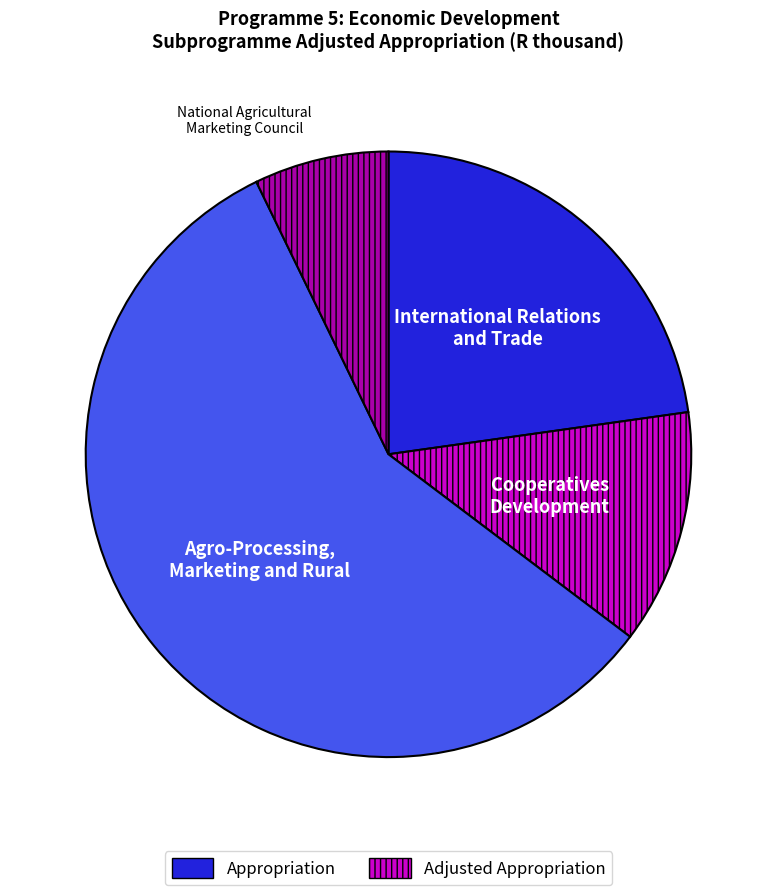

Is there any slice that represents more than half of the pie?

Yes